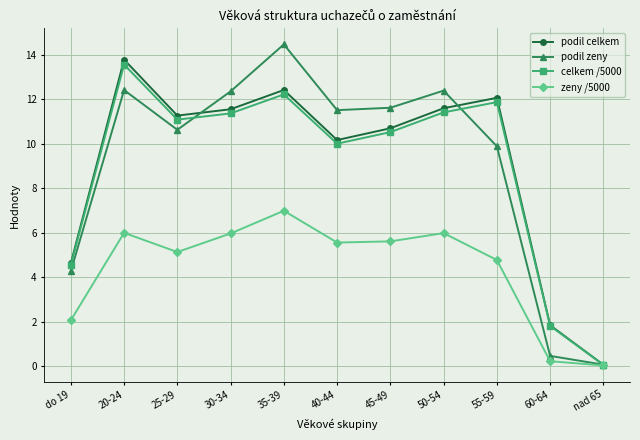

How many categories are shown in the chart?

11